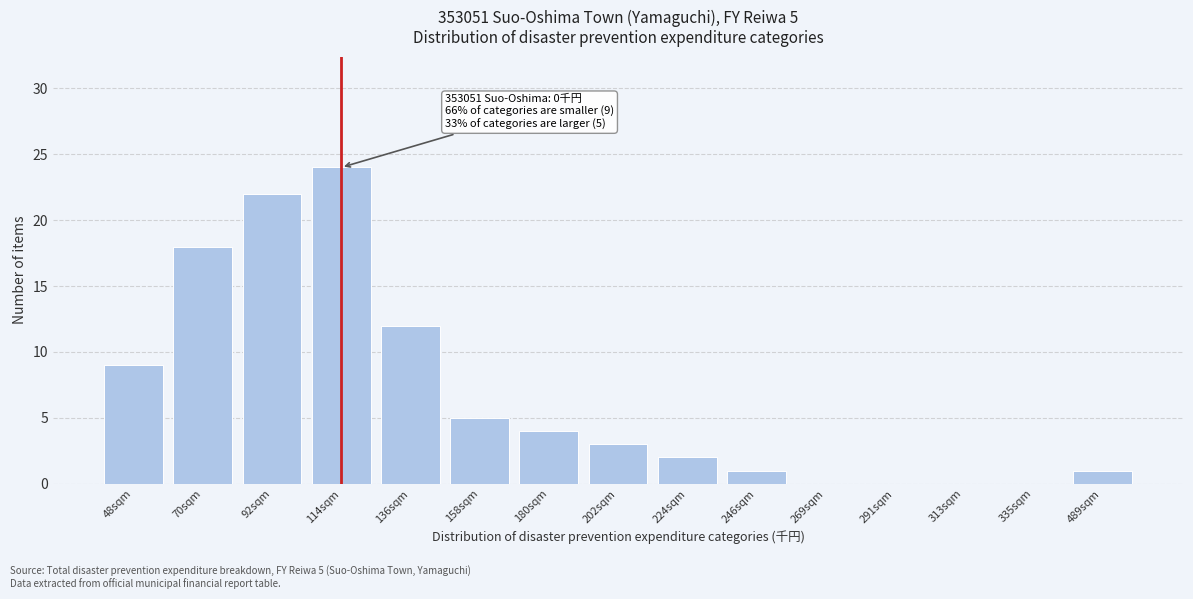

Reading left to right, transcribe all the data shown in this chart.

48sqm=9	70sqm=18	92sqm=22	114sqm=24	136sqm=12	158sqm=5	180sqm=4	202sqm=3	224sqm=2	246sqm=1	269sqm=0	291sqm=0	313sqm=0	335sqm=0	489sqm=1